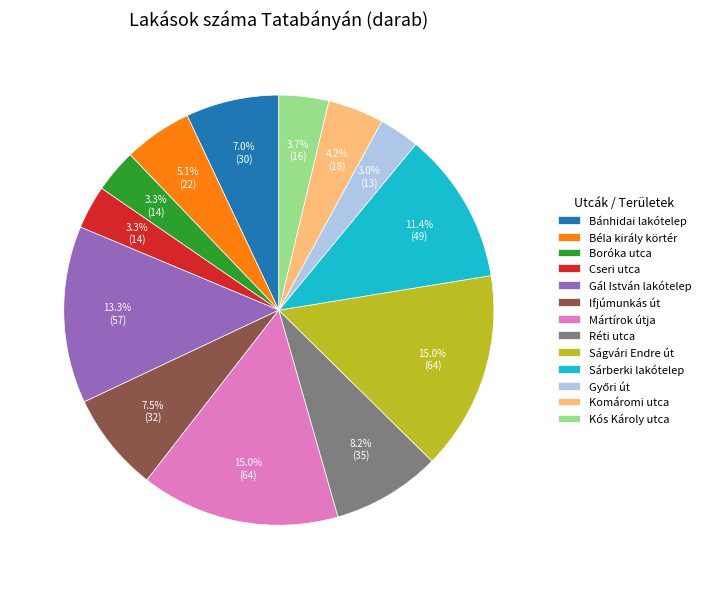

Does any single category account for the majority?

No